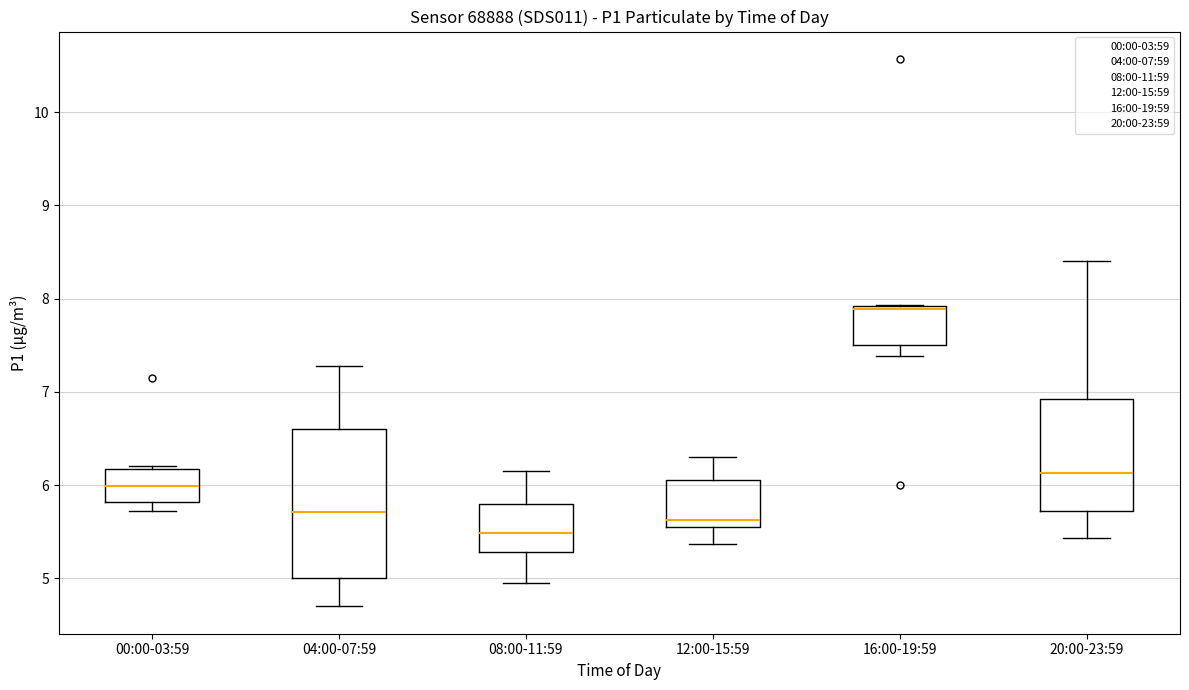

Reading left to right, transcribe this box plot: for each box, give where its median line is, the range the box spans, and where its two whiskers end, as read against the y-axis. The values are not printed on the chart, so give them approximately, as read against the axis.

00:00-03:59: median 6.0, box 5.8 to 6.2, whiskers 5.7 to 6.2
04:00-07:59: median 5.7, box 5.0 to 6.6, whiskers 4.7 to 7.3
08:00-11:59: median 5.5, box 5.3 to 5.8, whiskers 5.0 to 6.2
12:00-15:59: median 5.6 (just above the box's lower edge), box 5.6 to 6.1, whiskers 5.4 to 6.3
16:00-19:59: median 7.9 (just below the box's upper edge), box 7.5 to 7.9, whiskers 7.4 to 7.9
20:00-23:59: median 6.1, box 5.7 to 6.9, whiskers 5.4 to 8.4